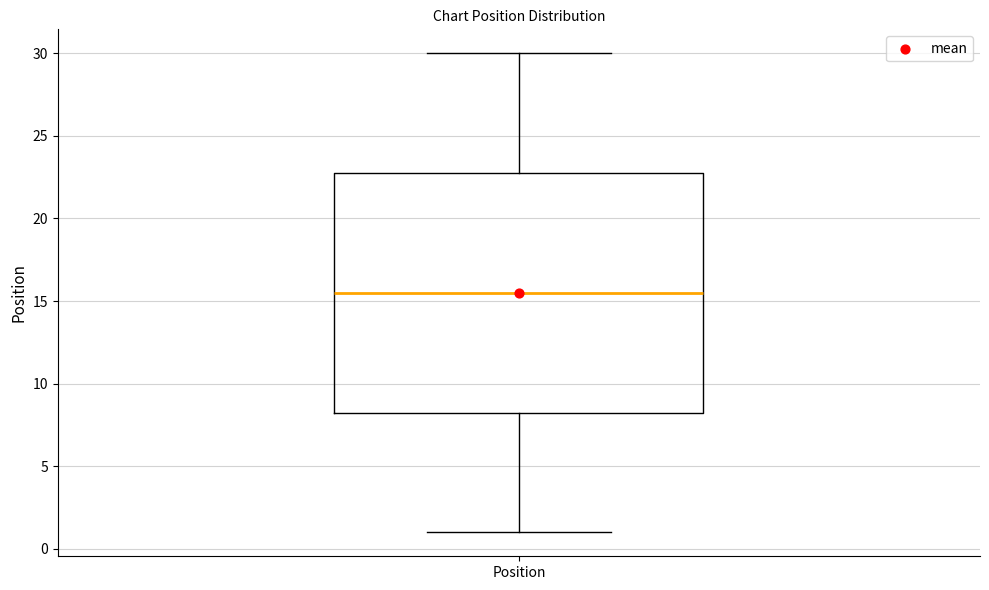

Transcribe this box plot: give where the median line is, the range the box spans, and where the two whiskers end, as read against the y-axis. The values are not printed on the chart, so give them approximately, as read against the axis.

median 15.5, box 8.5 to 23.0, whiskers 1.0 to 30.0